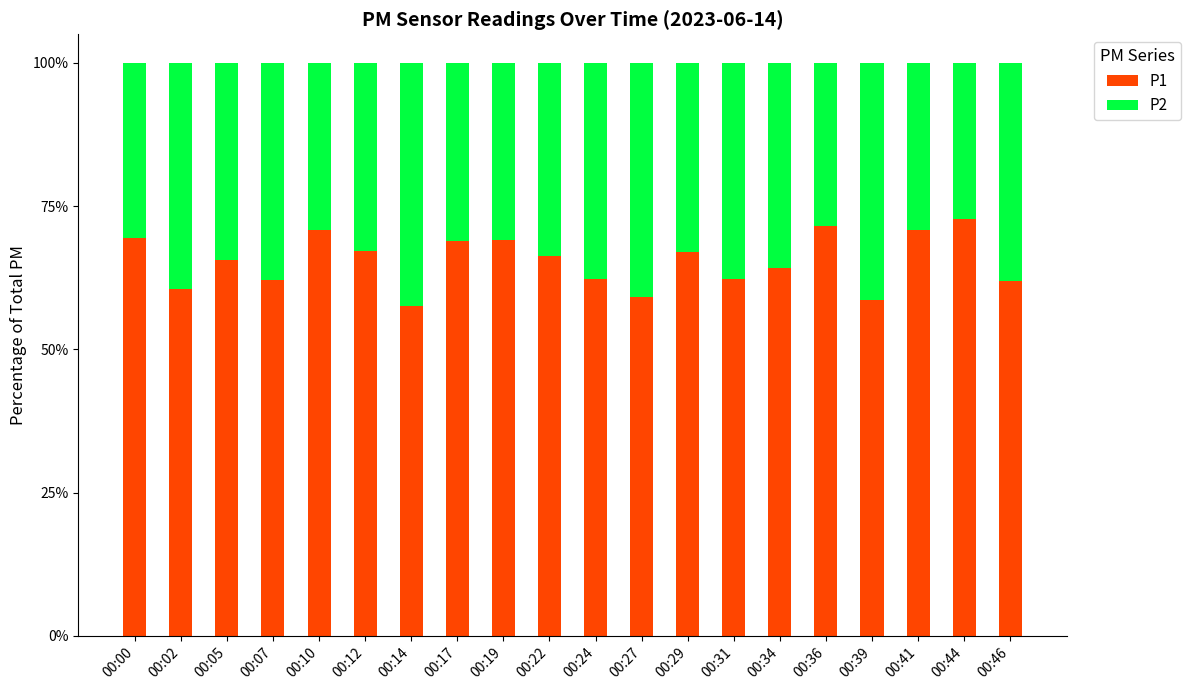

Does the chart contain any negative values?

No